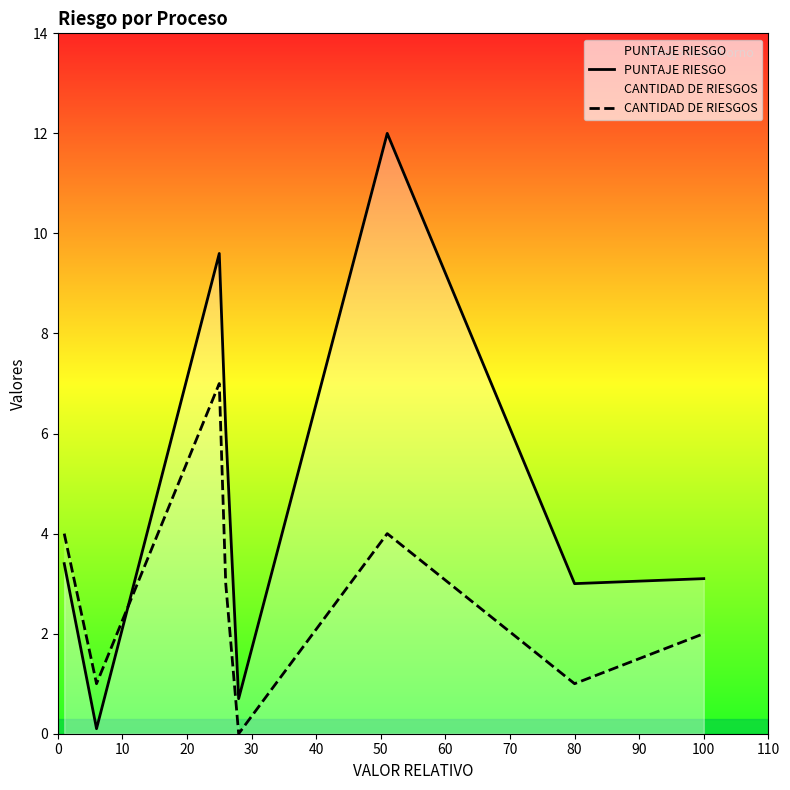

Is the value of CANTIDAD DE RIESGOS at 0 greater than the value of PUNTAJE RIESGO at 40?

Yes